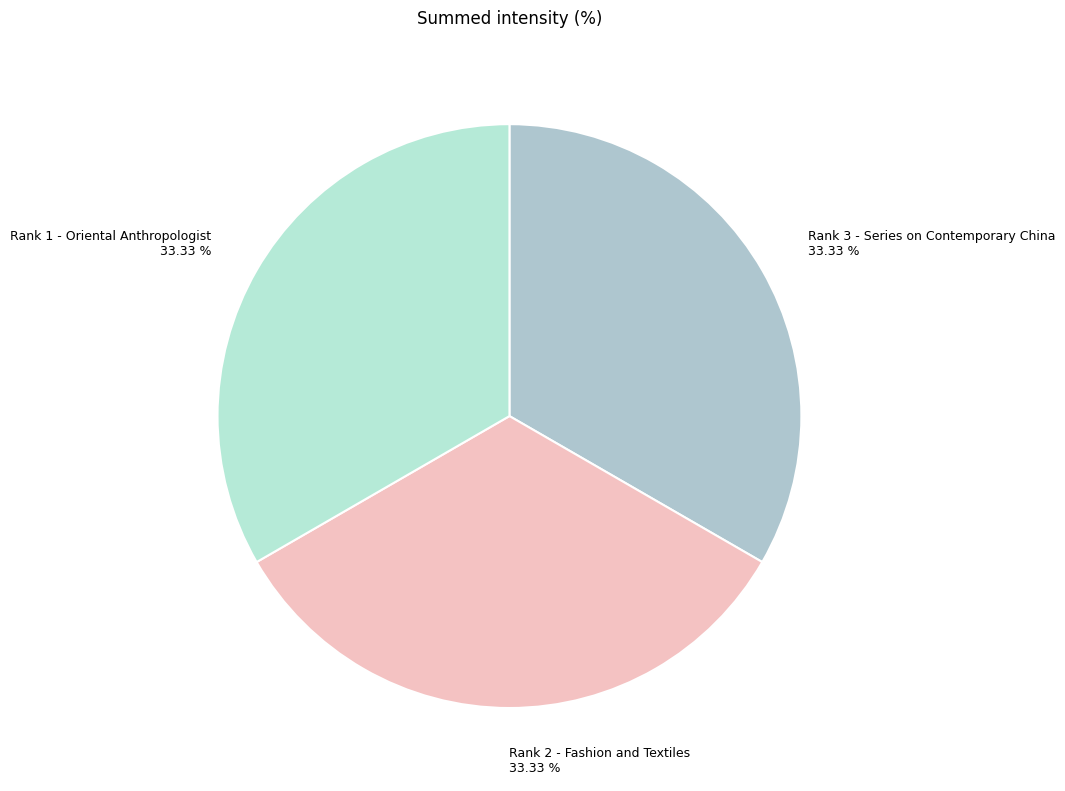

Is there a majority slice in this chart?

No